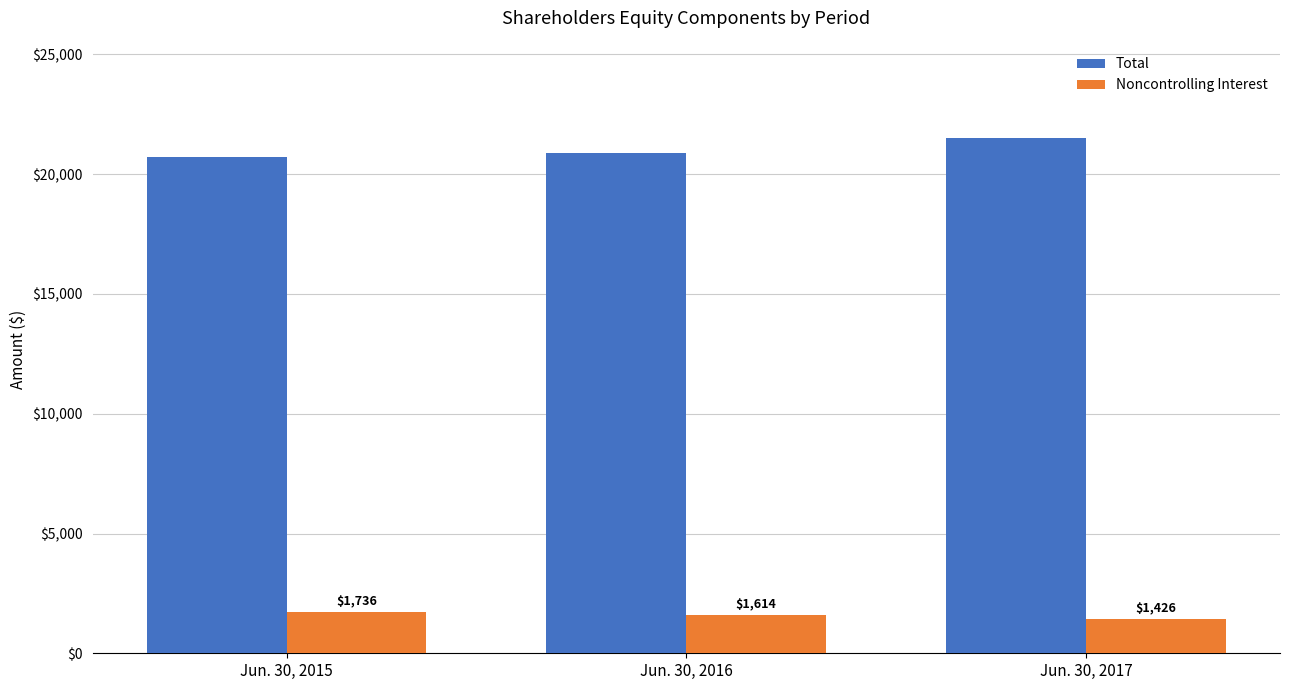

List the series in order of their peak value, highest first.

Total, Noncontrolling Interest